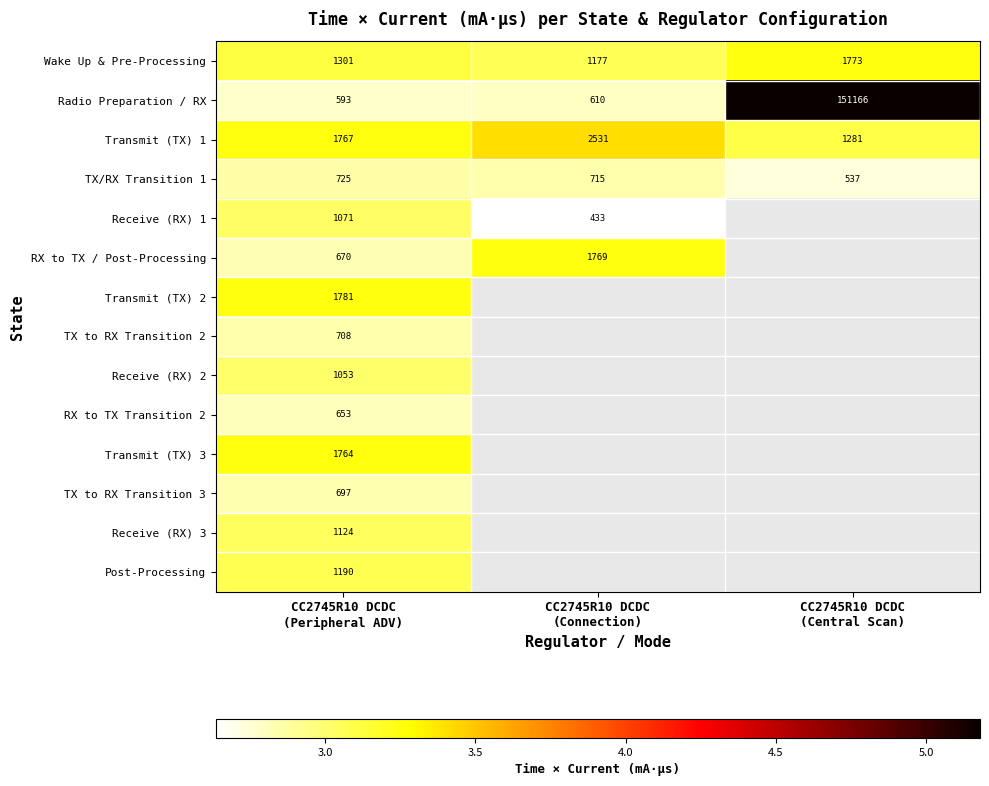

Is the value of Transmit (TX) 2 at CC2745R10 DCDC (Central Scan) greater than the value of TX to RX Transition 3 at CC2745R10 DCDC (Peripheral ADV)?

No